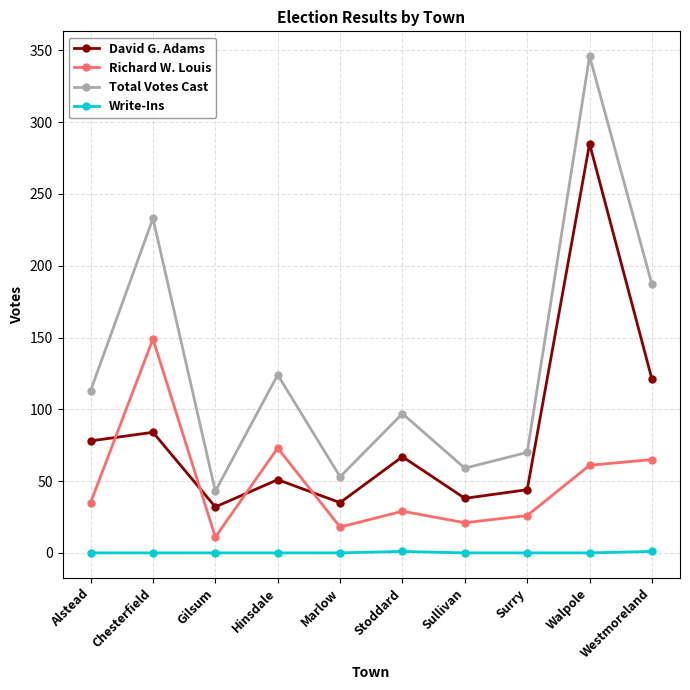

Which category has the highest value in the David G. Adams series?

Walpole